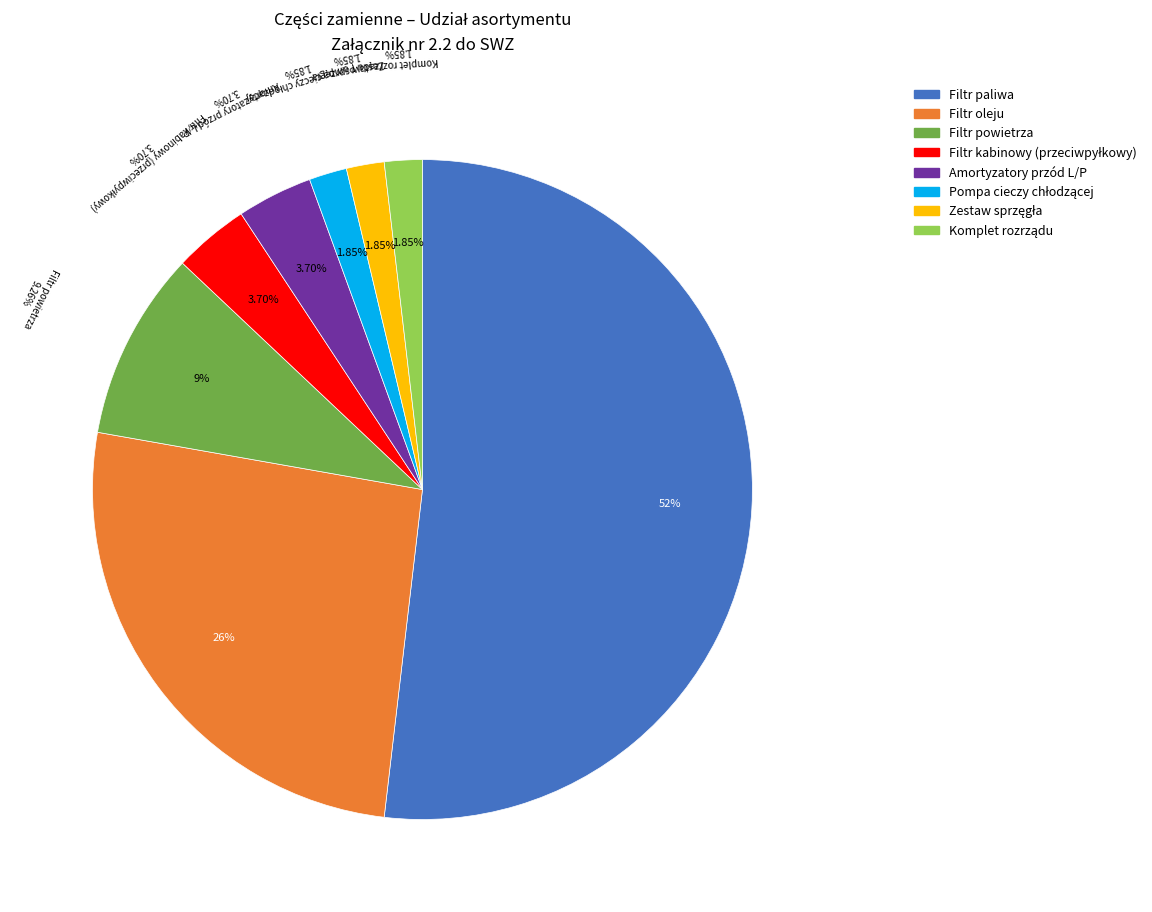

Is there a majority slice in this chart?

Yes